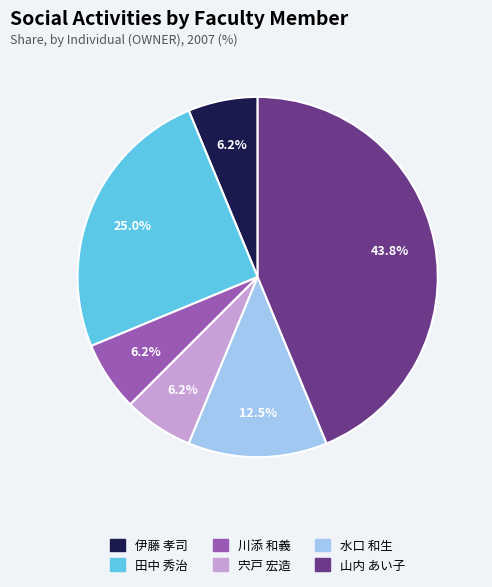

Count the number of slices in the pie.

6